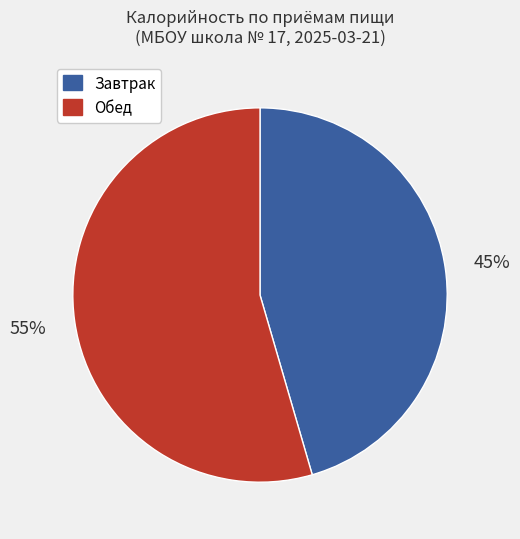

Is there any slice that represents more than half of the pie?

Yes